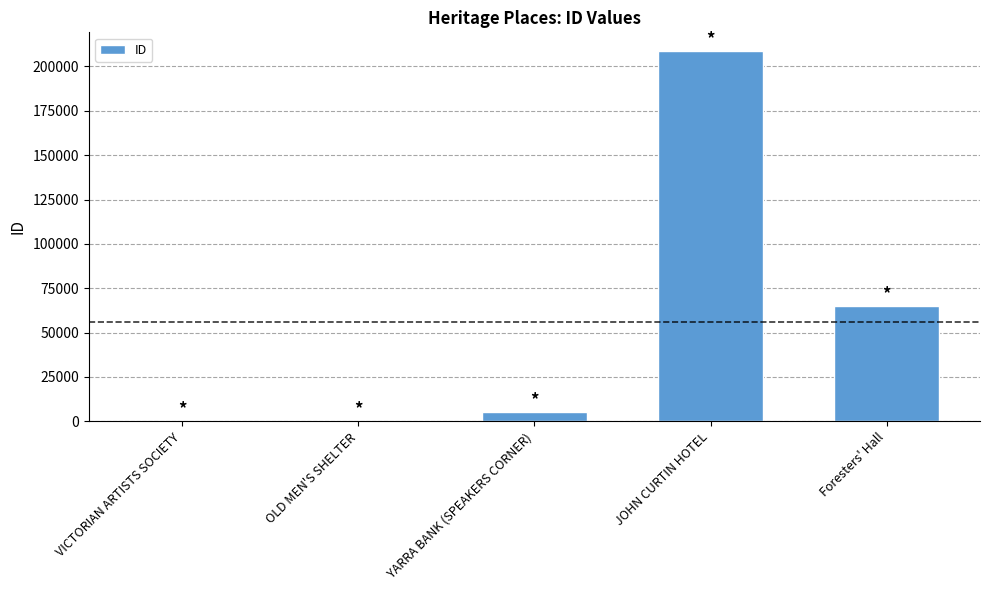

Count the number of categories in the chart.

5